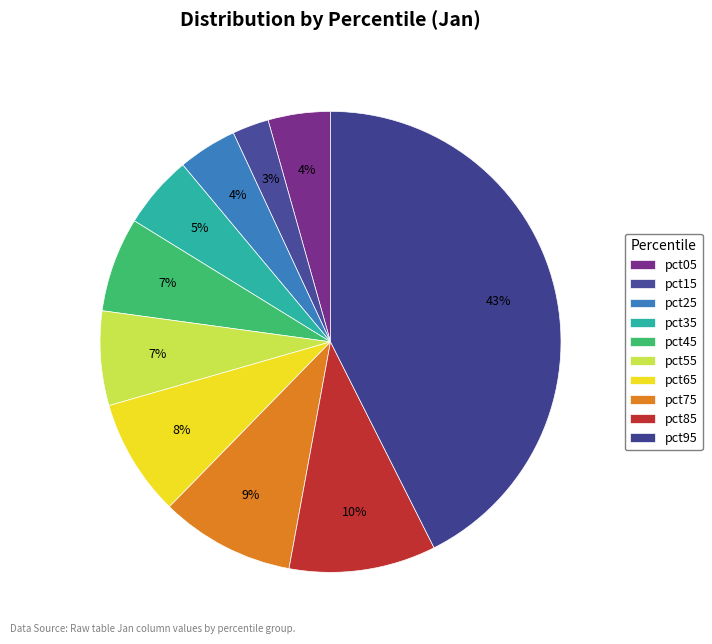

Rank the categories by value from highest to lowest.

pct95, pct85, pct75, pct65, pct45, pct55, pct35, pct05, pct25, pct15